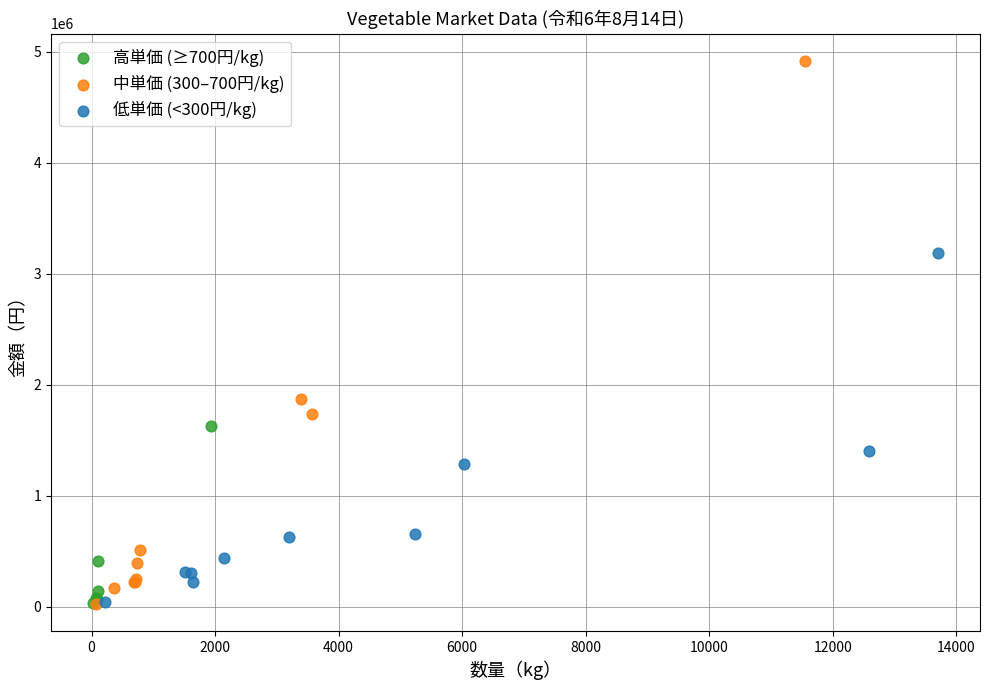

Which series reaches the maximum Y coordinate?

中単価 (300–700円/kg)